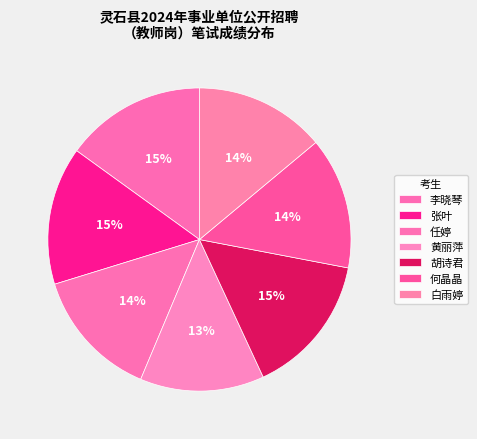

Is there a majority slice in this chart?

No